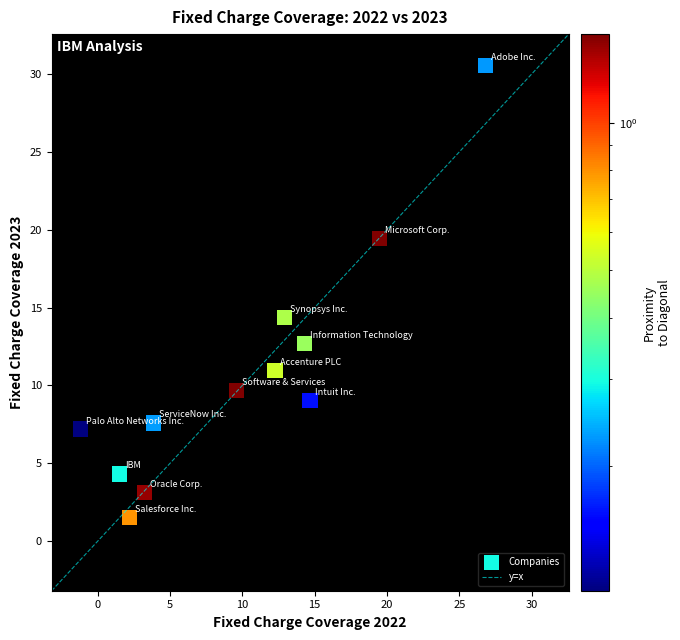

What is the range of X values (max minus min)?

28.0